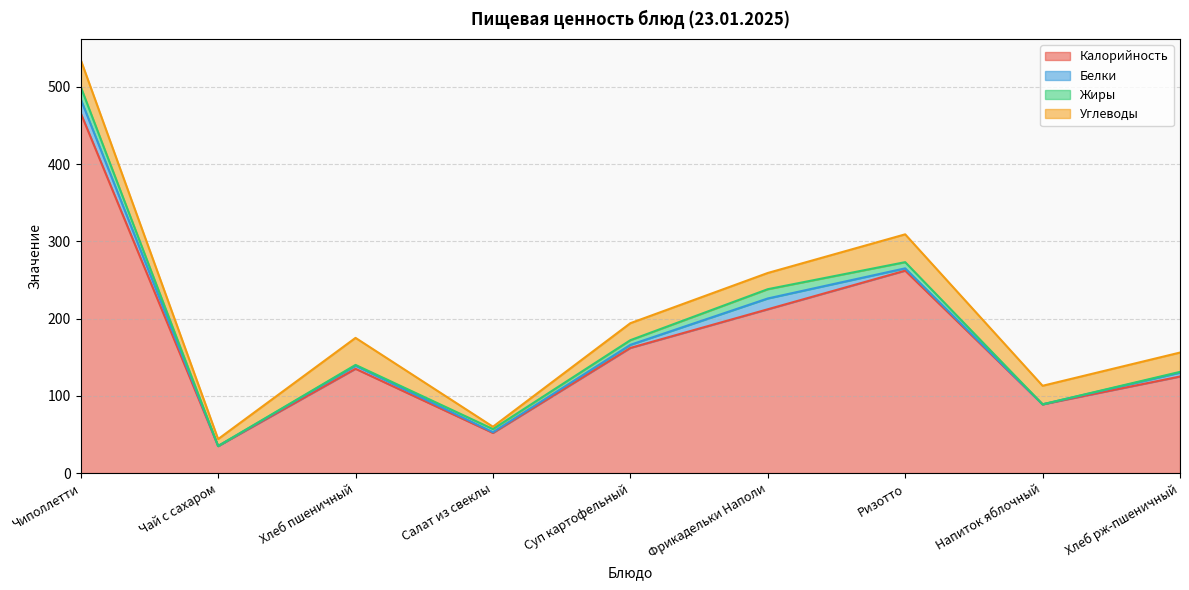

What is the minimum value for Углеводы?

3